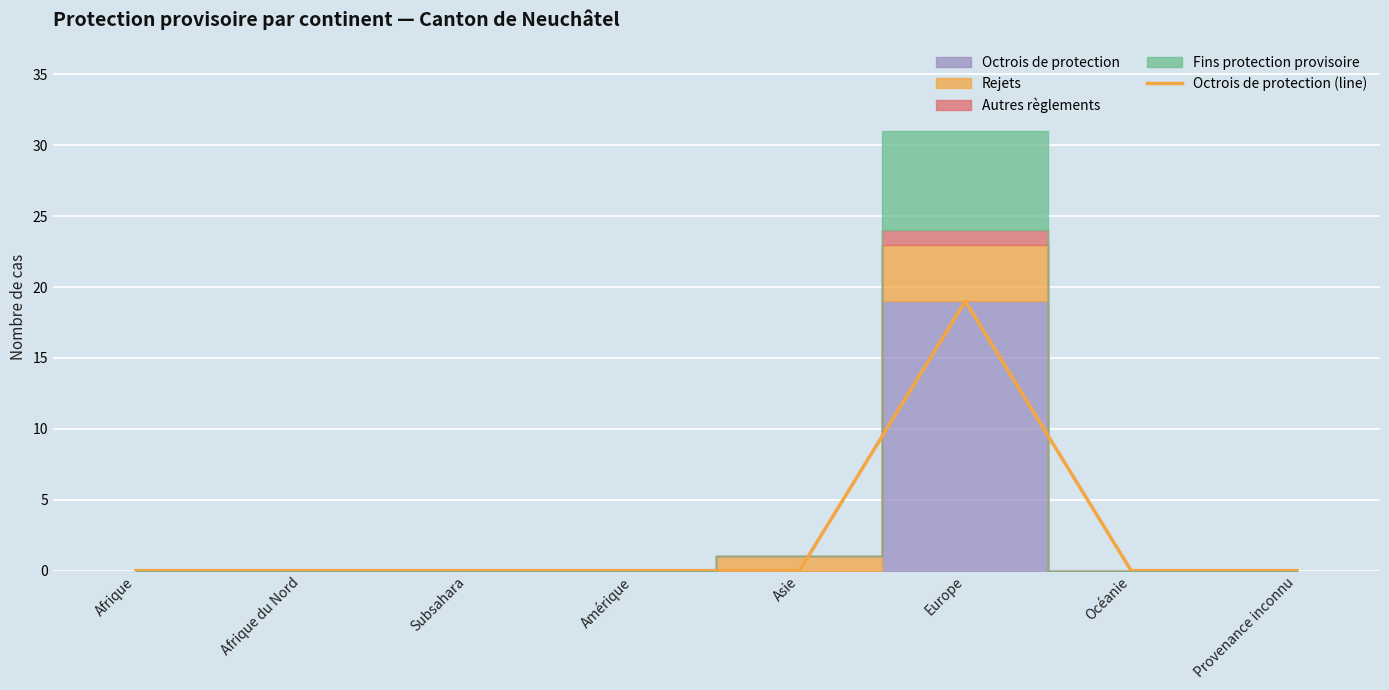

True or false: the data has more than 2 interior local peaks.

False